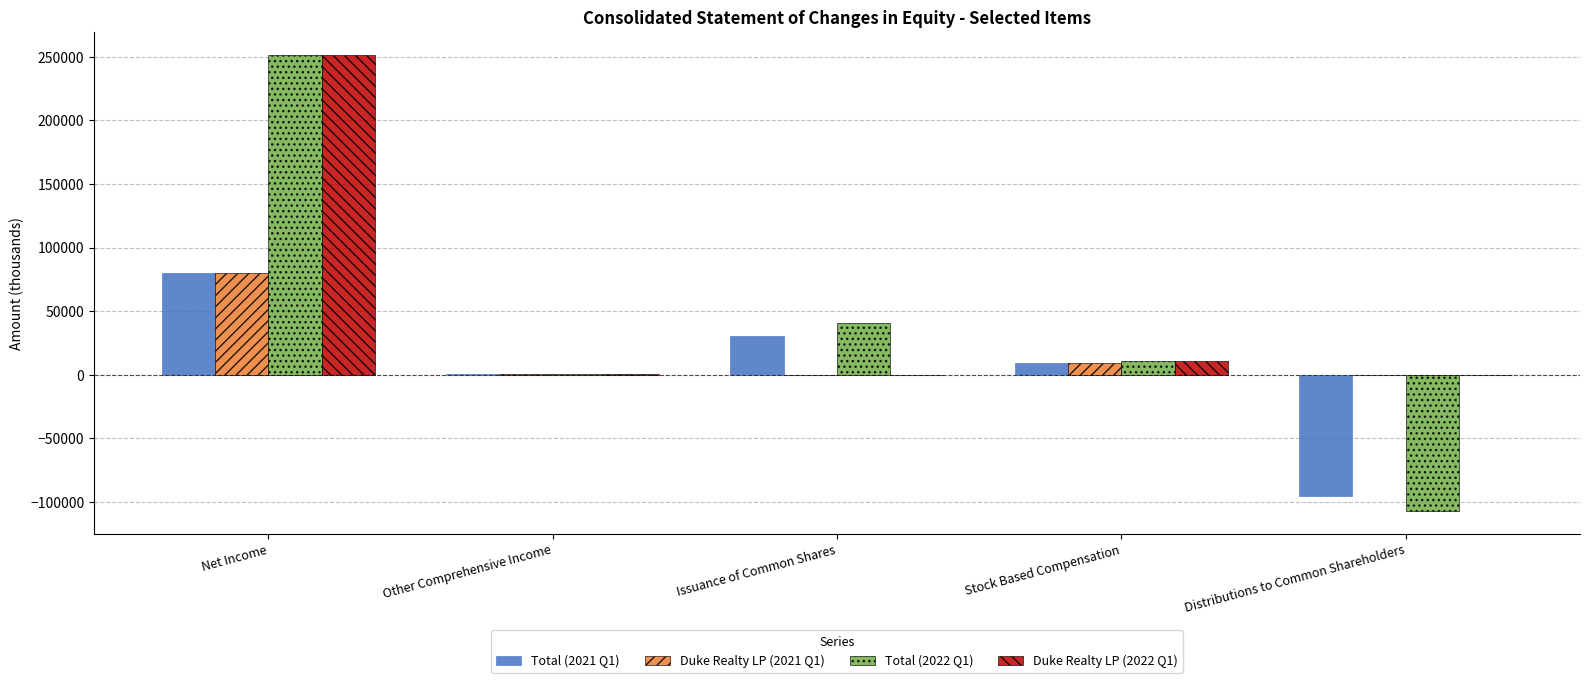

Is it true that Total (2022 Q1) equals 10880 at Stock Based Compensation?

True